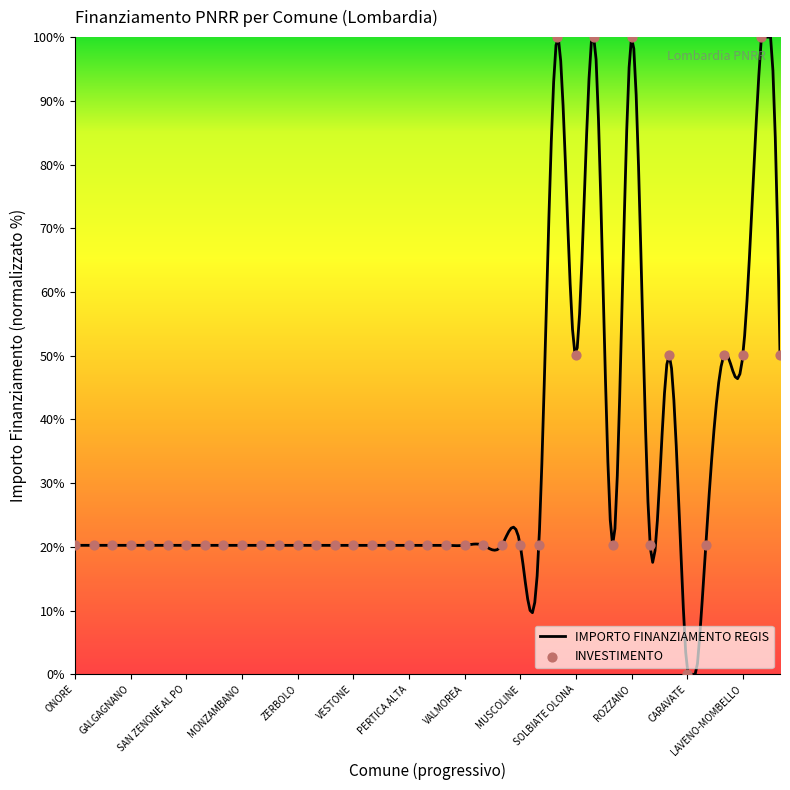

Which has a higher value, VALMOREA or LAVENO-MOMBELLO?

LAVENO-MOMBELLO